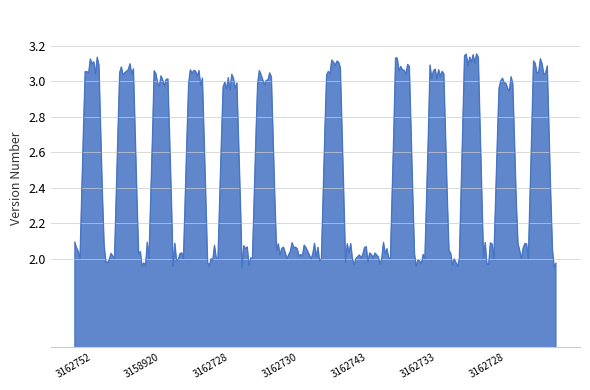

What is the difference between the maximum and minimum values?

1.2